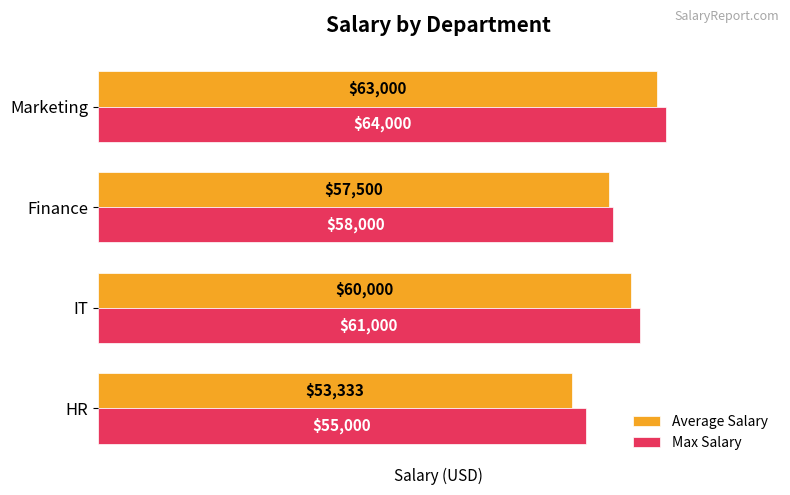

List the series in order of their peak value, lowest first.

Average Salary, Max Salary